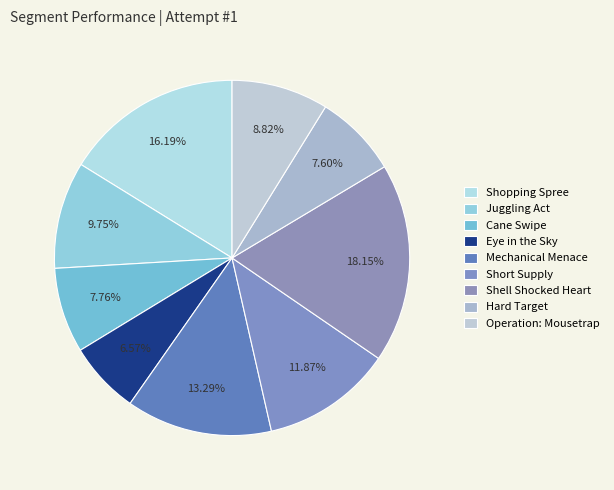

What is the ratio of the value at Shell Shocked Heart to the value at Juggling Act?

1.9